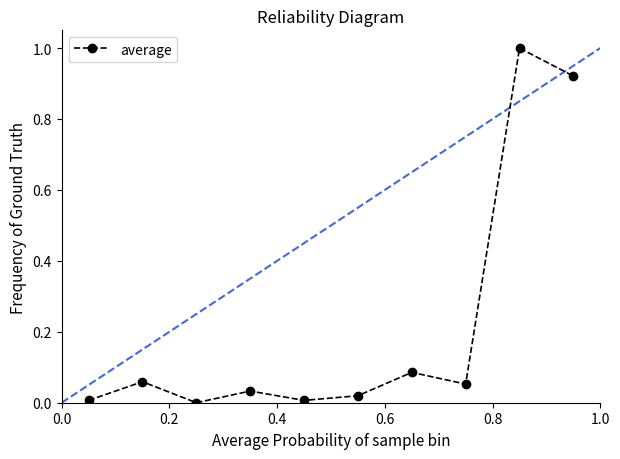

What is the average value?

0.2